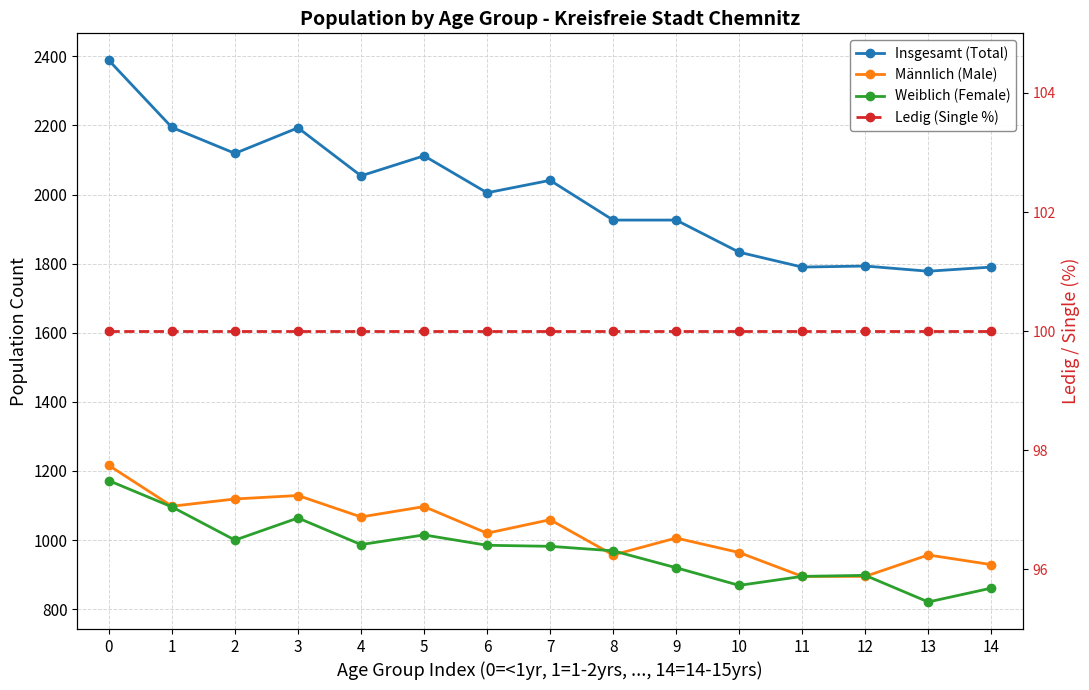

Which series has the largest range (max minus min)?

Insgesamt (Total)